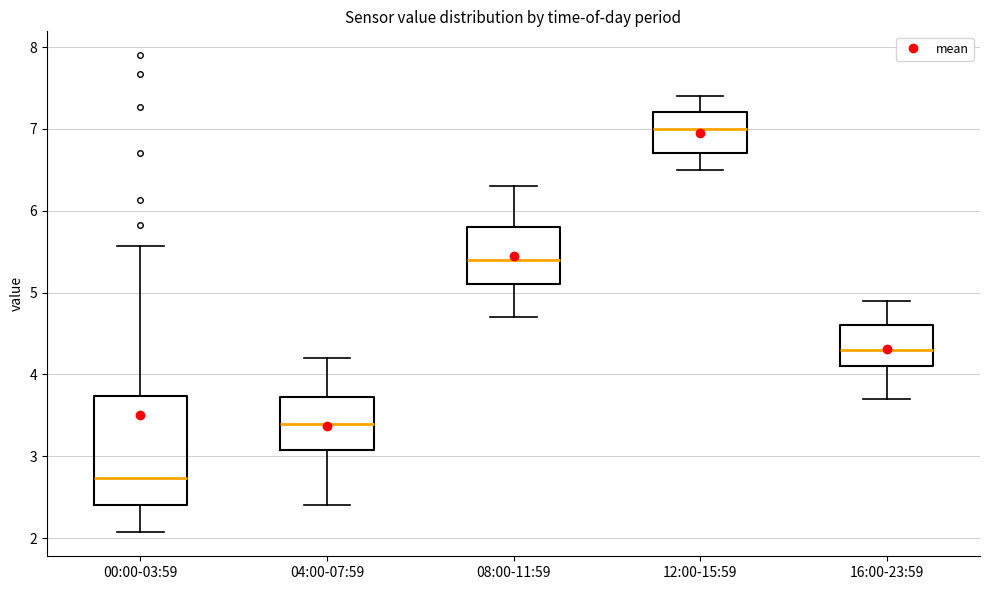

Which box's median line is the highest?

12:00-15:59